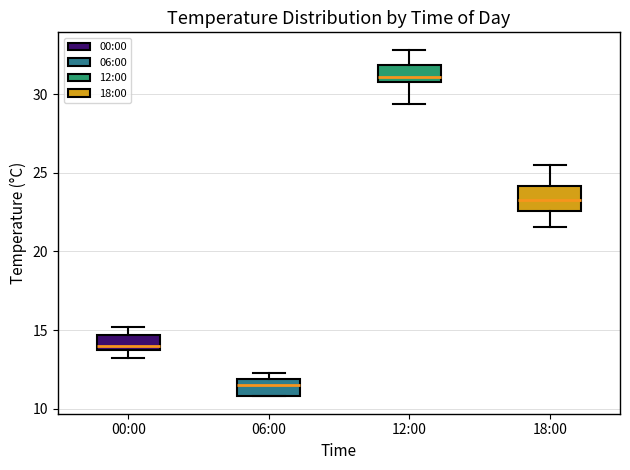

Reading left to right, transcribe this box plot: for each box, give where its median line is, the range the box spans, and where its two whiskers end, as read against the y-axis. The values are not printed on the chart, so give them approximately, as read against the axis.

00:00: median 14.0, box 13.5 to 14.5, whiskers 13.0 to 15.0
06:00: median 11.5, box 11.0 to 12.0, whiskers 11.0 to 12.5
12:00: median 31.0, box 30.5 to 32.0, whiskers 29.5 to 33.0
18:00: median 23.5, box 22.5 to 24.0, whiskers 21.5 to 25.5